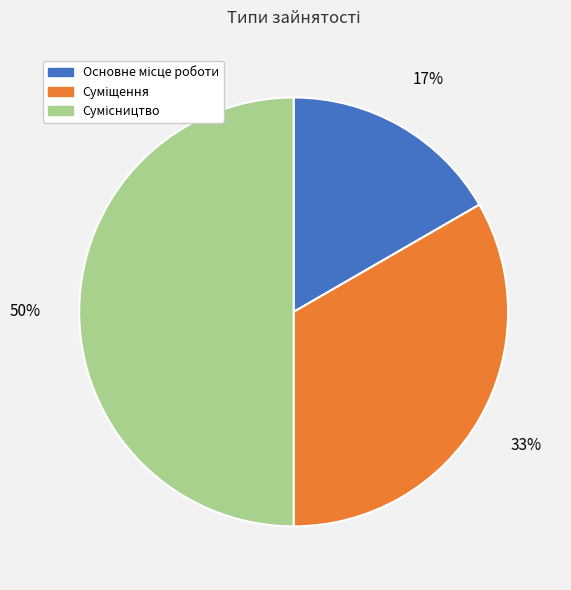

To the nearest percent, what is the difference between the largest and smallest slice percentages?

33%